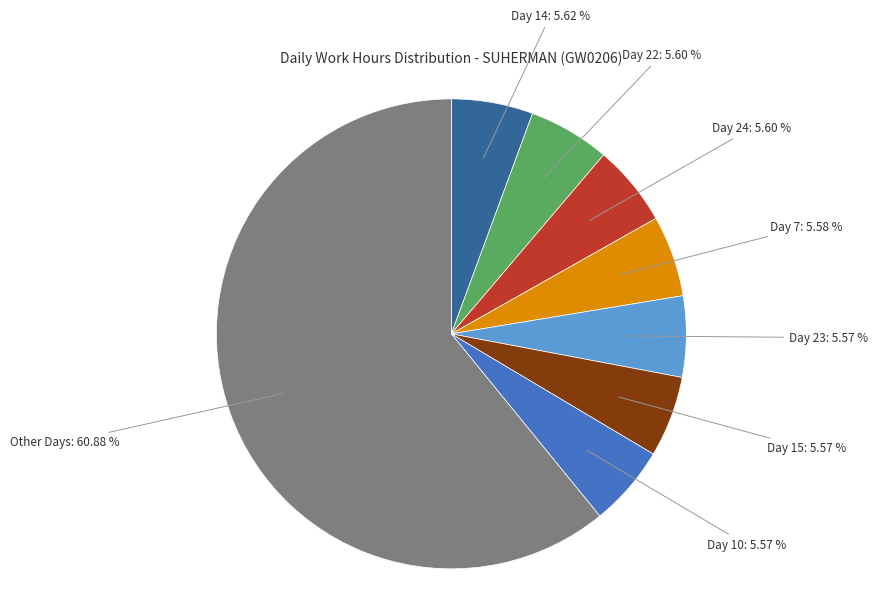

Does any single category account for the majority?

Yes